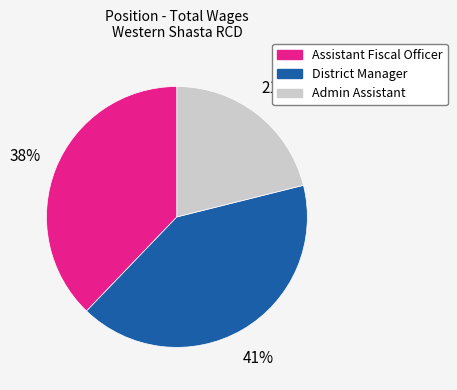

What percentage is the Assistant Fiscal Officer slice, to the nearest percent?

38%